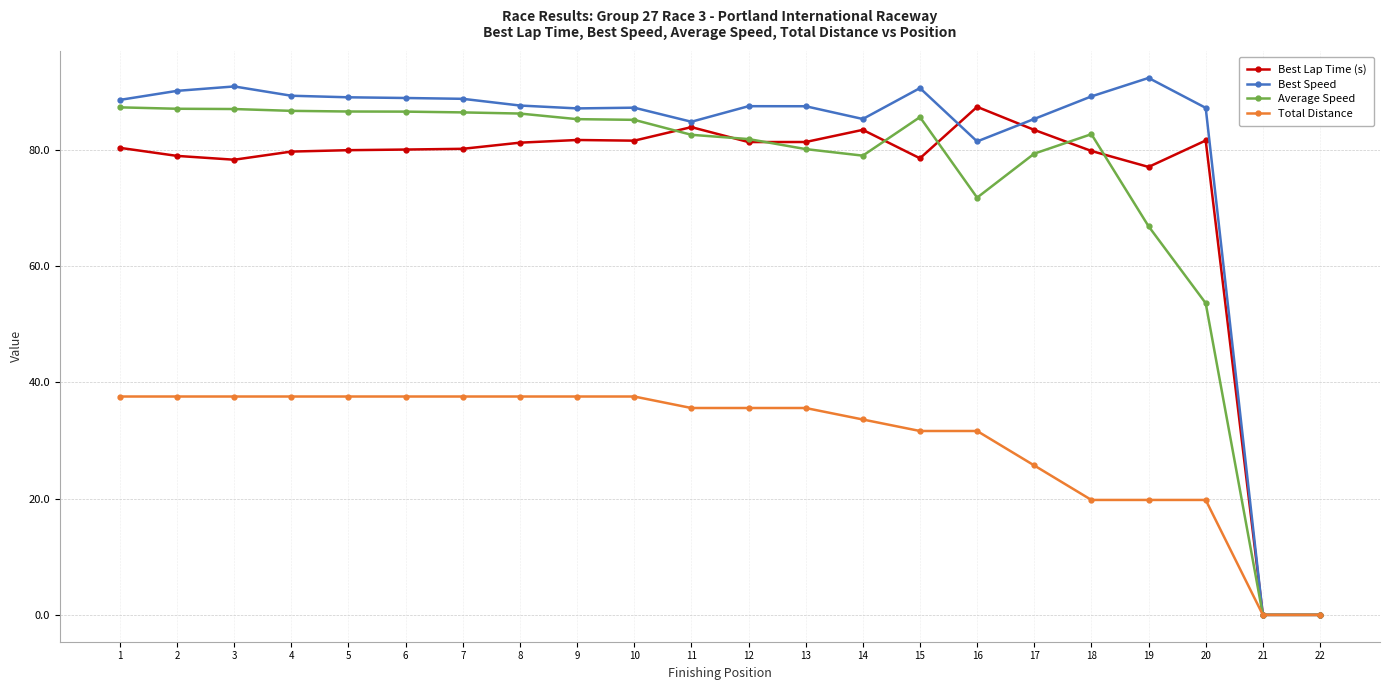

What is the spread (max minus min) of values at 13?

51.9